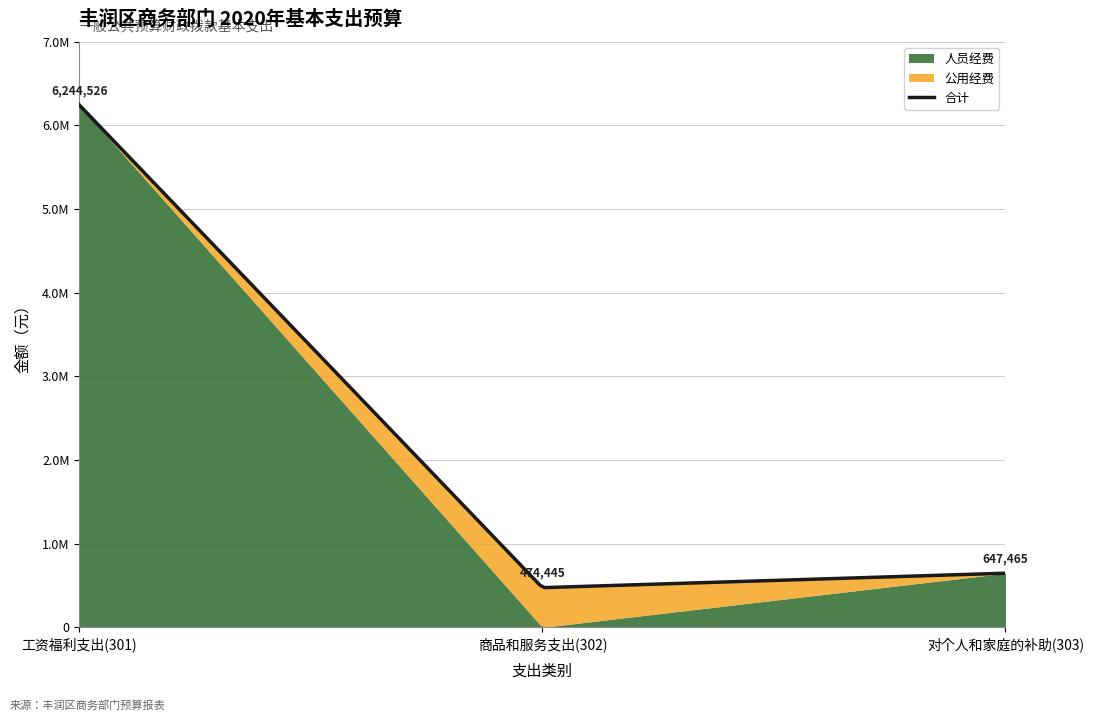

What is the total value across all series at 工资福利支出(301)?

12489052.8